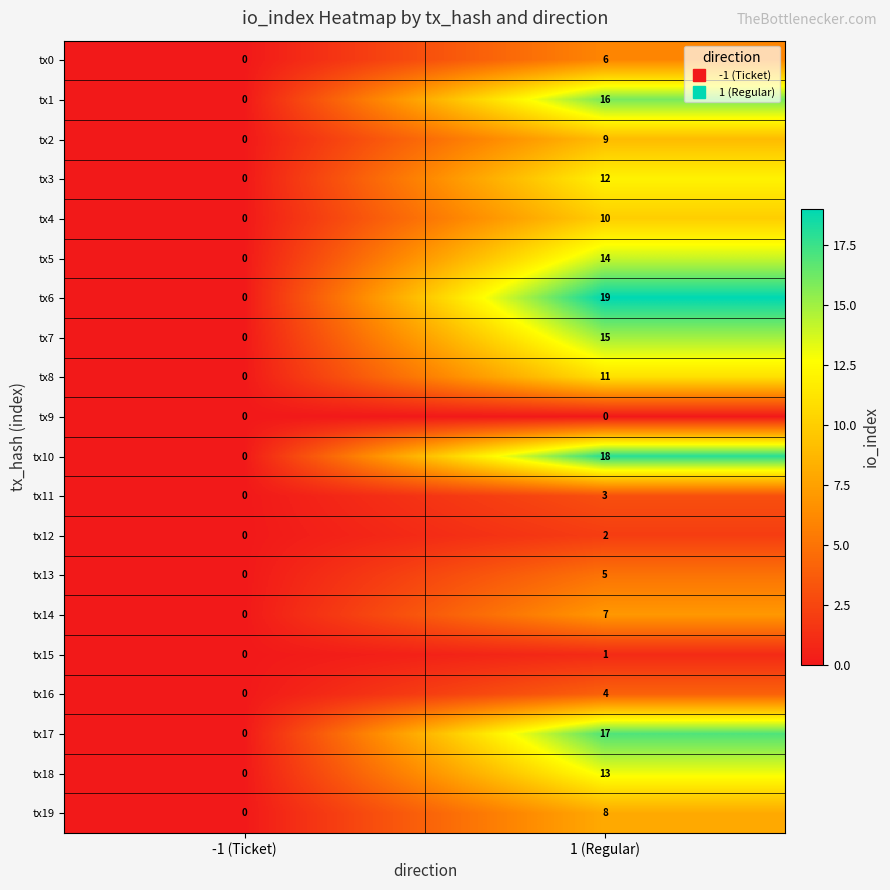

True or false: tx17 has a value of 6 at 1 (Regular).

False